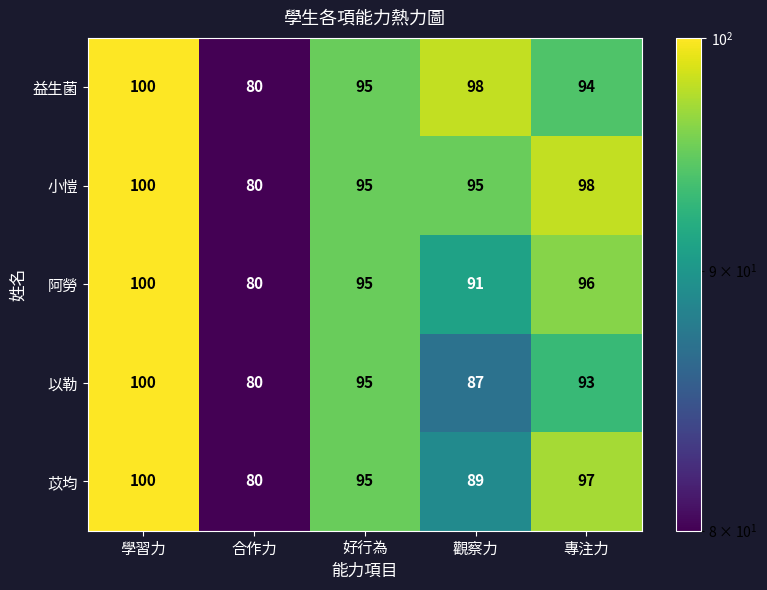

Where does the 以勒 series first go above 93?

學習力